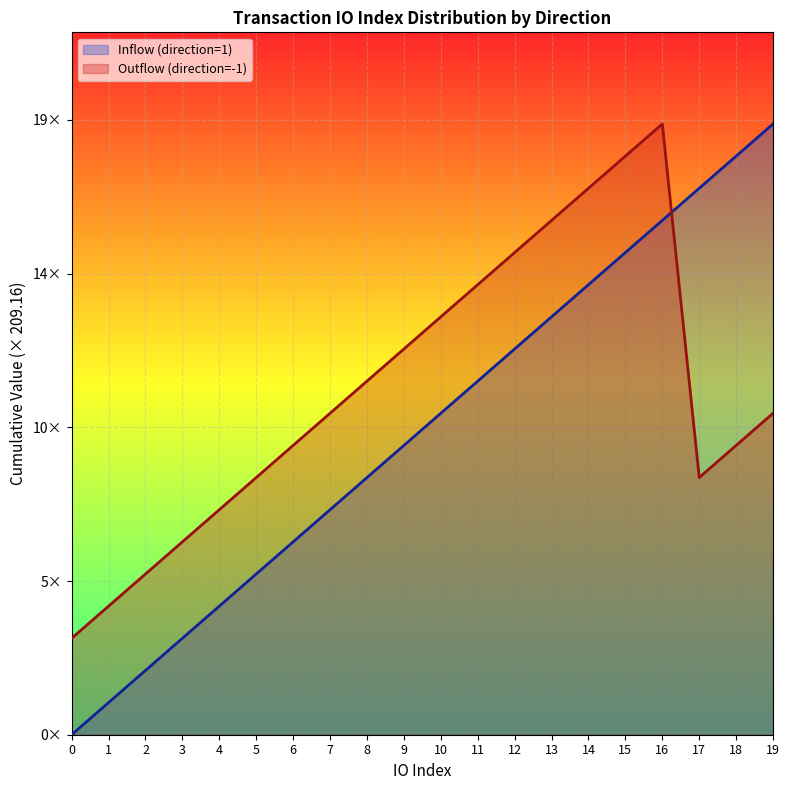

Reading right to left, what are all the values shown in this chart?

Inflow (direction=1): 19=3974.0	18=3764.8	17=3555.7	16=3346.5	15=3137.4	14=2928.2	13=2719.0	12=2509.9	11=2300.7	10=2091.6	9=1882.4	8=1673.3	7=1464.1	6=1254.9	5=1045.8	4=836.6	3=627.5	2=418.3	1=209.2	0=0.0
Outflow (direction=-1): 19=2091.6	18=1882.4	17=1673.3	16=3974.0	15=3764.8	14=3555.7	13=3346.5	12=3137.4	11=2928.2	10=2719.0	9=2509.9	8=2300.7	7=2091.6	6=1882.4	5=1673.3	4=1464.1	3=1254.9	2=1045.8	1=836.6	0=627.5